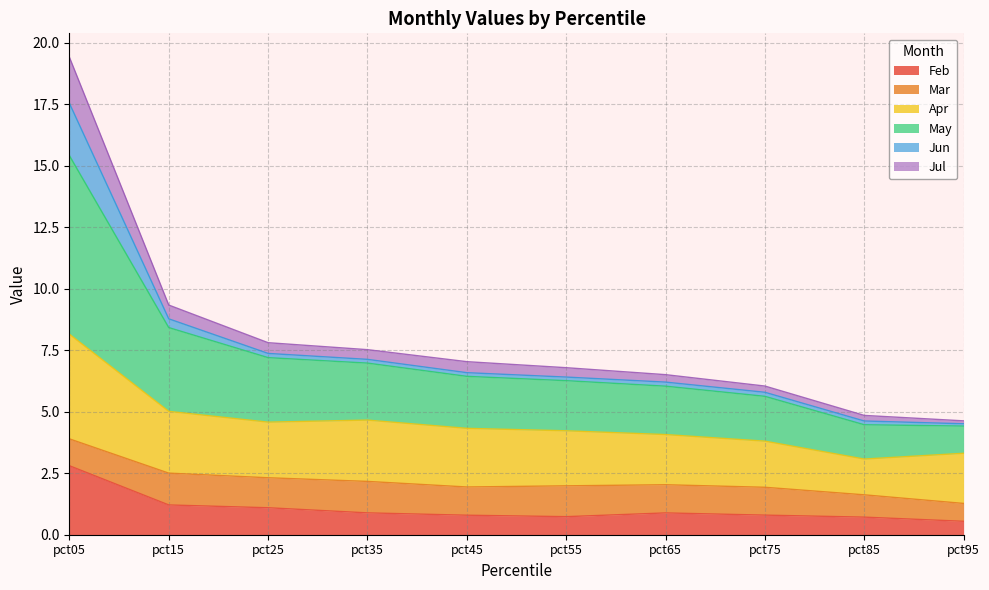

What is the highest value of the Feb series?

2.8